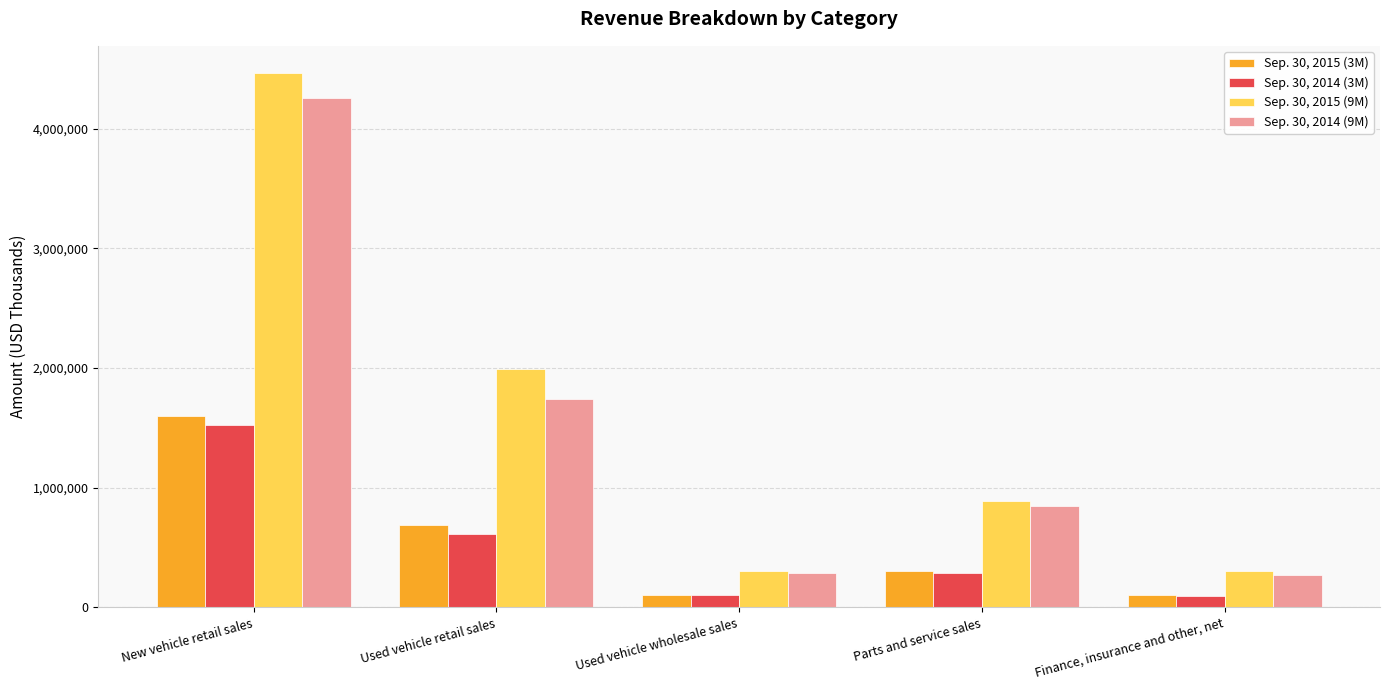

At which label does Sep. 30, 2015 (3M) first exceed 303557?

New vehicle retail sales